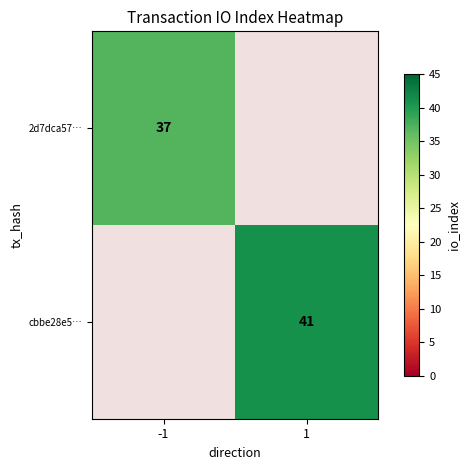

The 2d7dca57… series shows 37 at -1. True or false?

True